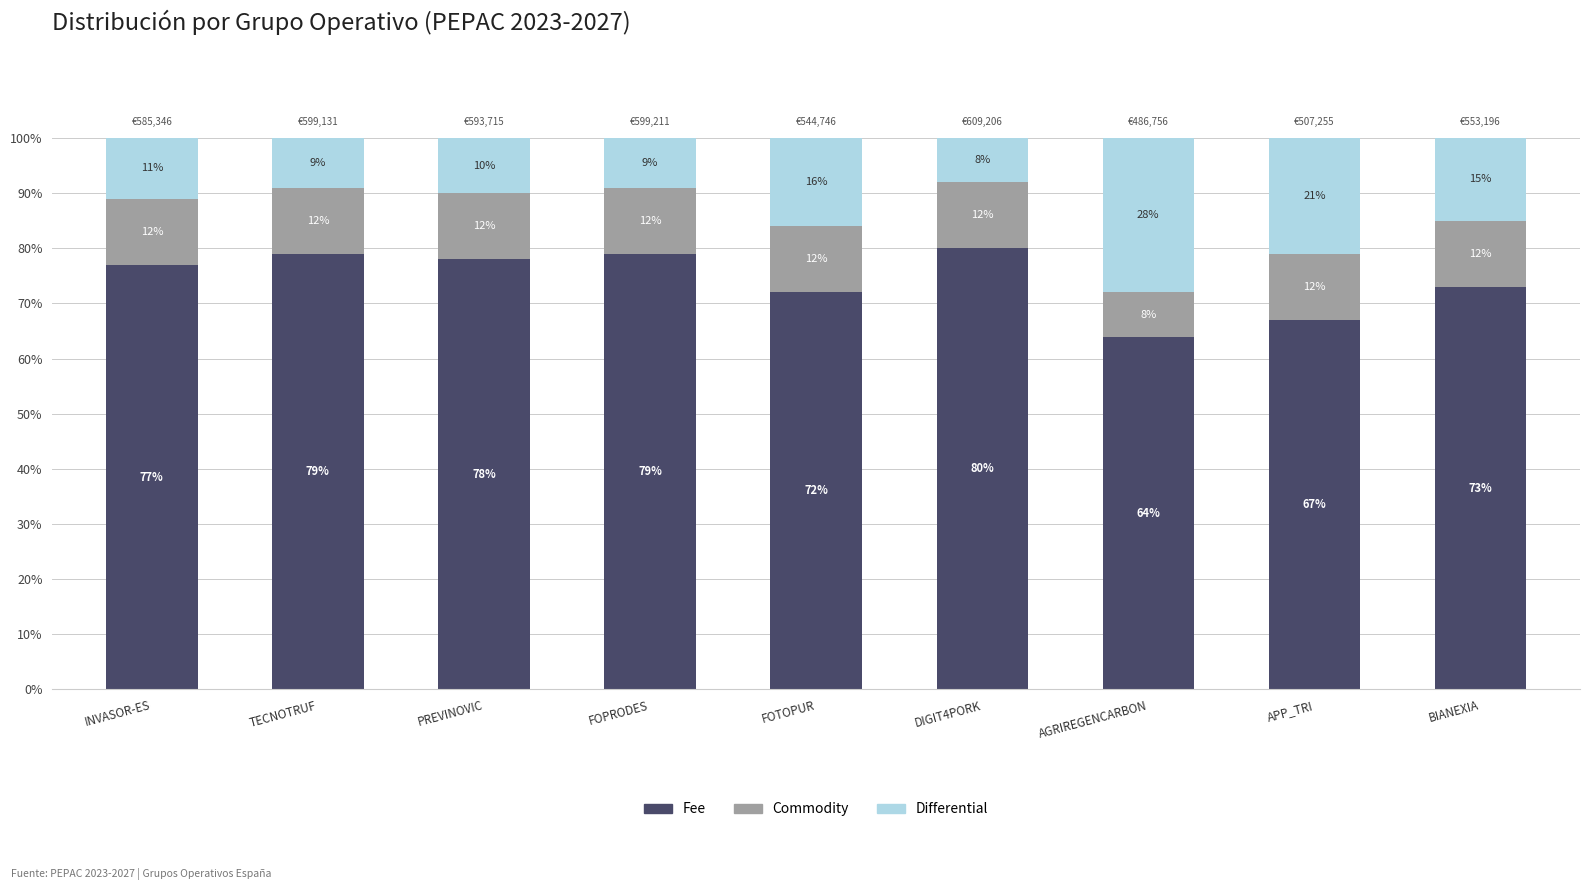

What is the total value across all series at DIGIT4PORK?

100